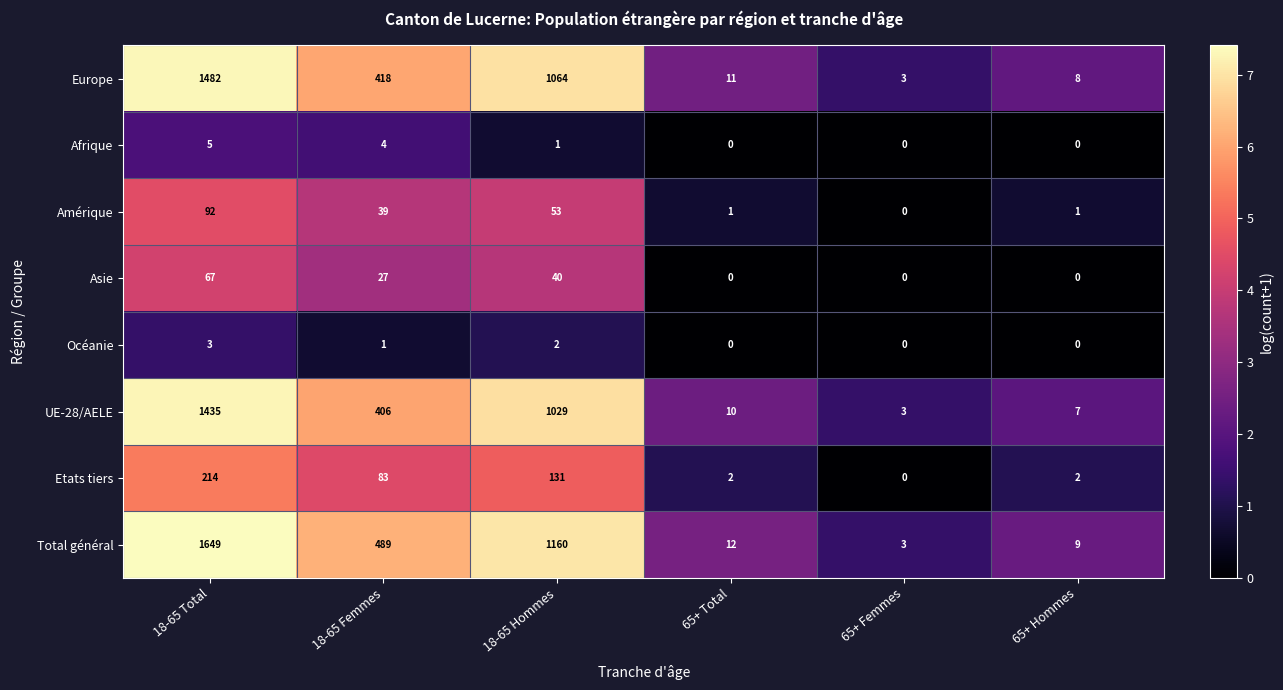

At which label is UE-28/AELE closest to 719?

18-65 Hommes